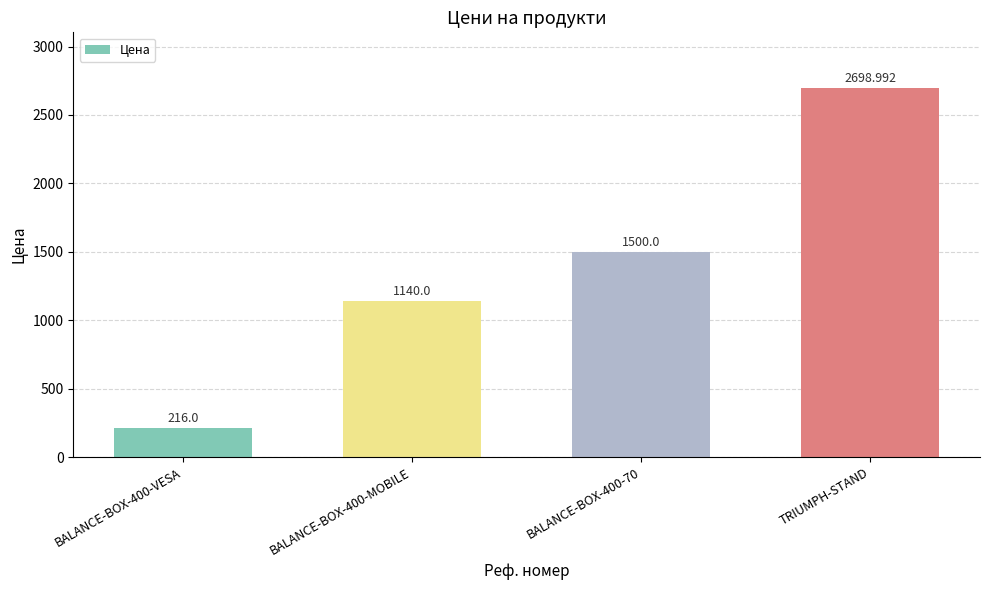

What is the value of the 3rd bar from the left?

1500.0